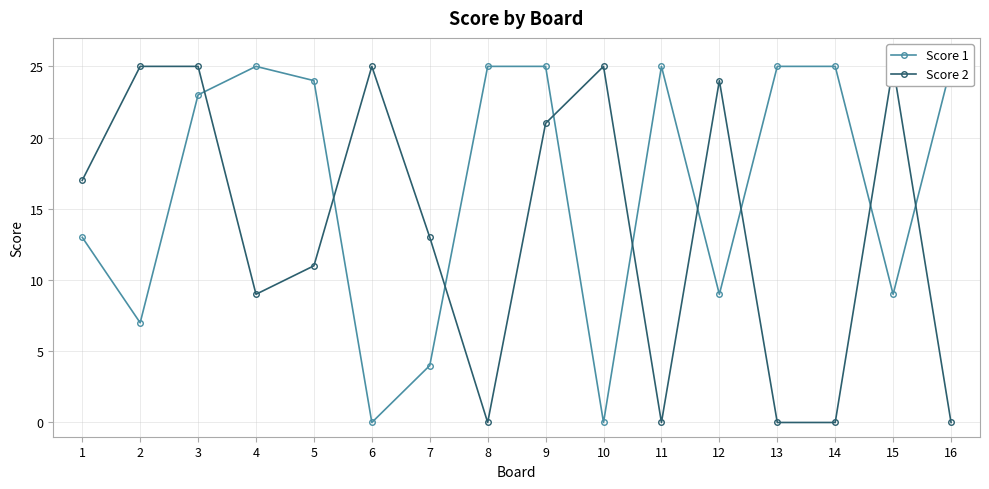

How many interior local peaks does the Score 1 series have?

2